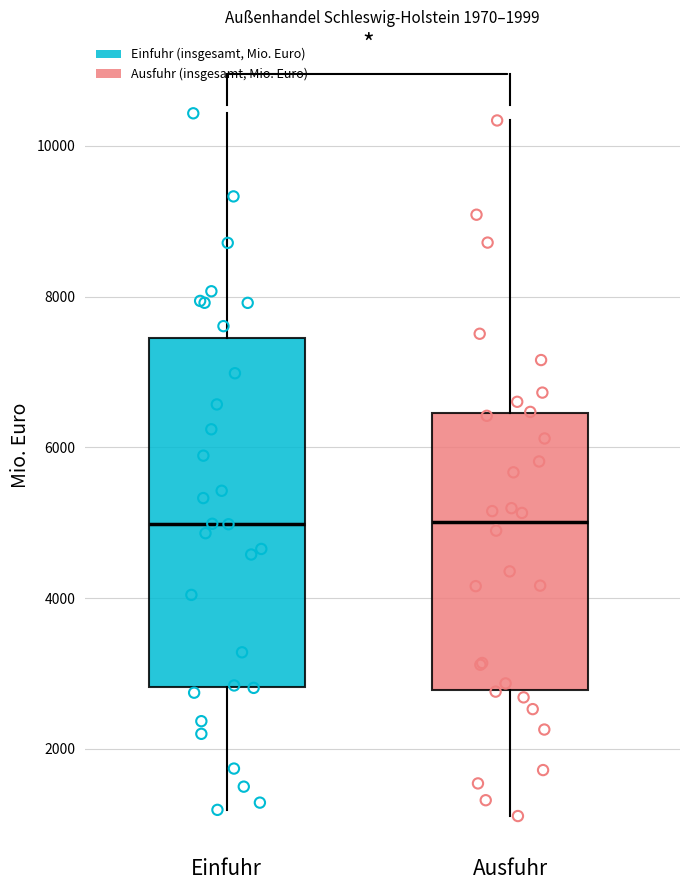

Where is the lower edge of the box for Ausfuhr on the y-axis? The values are not printed on the chart, so give them approximately, as read against the axis.

2800